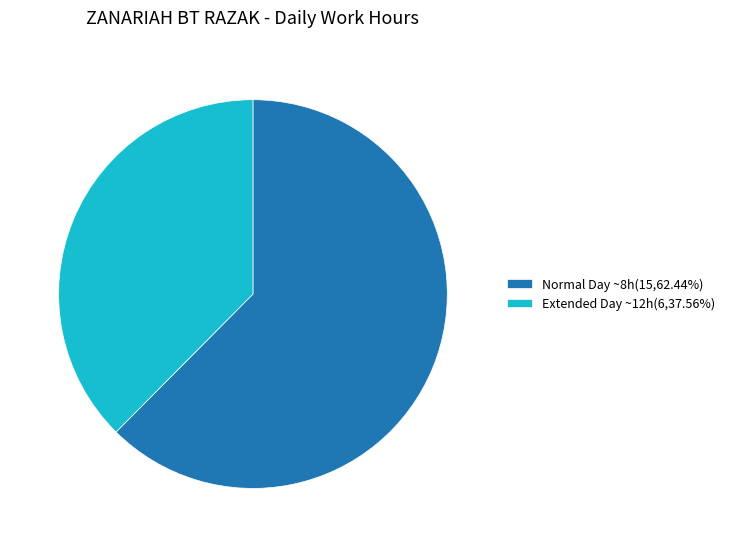

Count the number of slices in the pie.

2